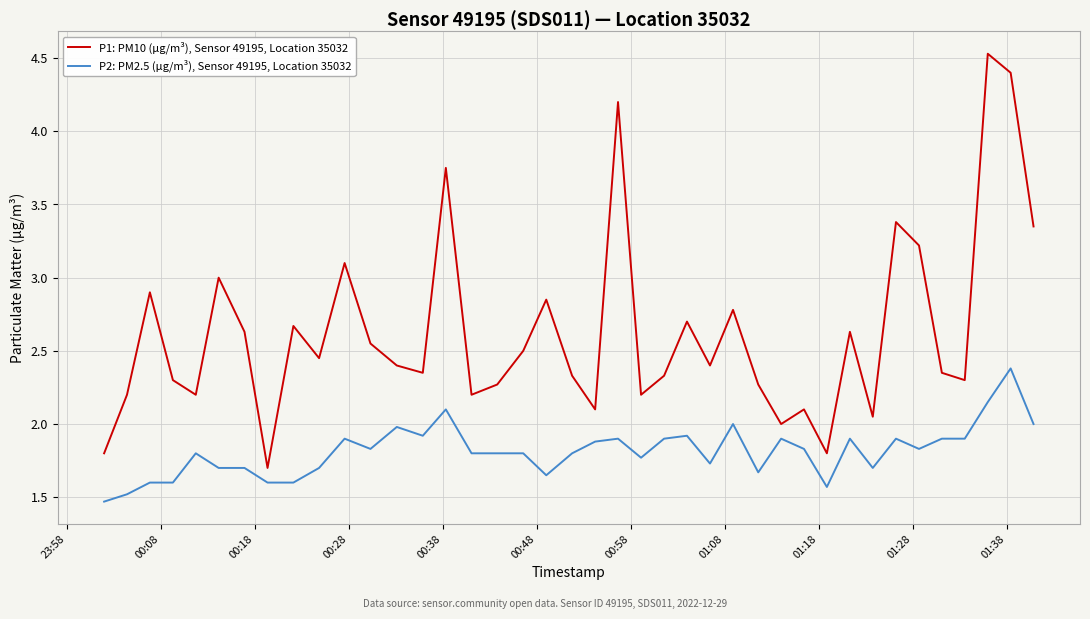

What is the difference between the maximum and second lowest values in the P1: PM10 (µg/m³), Sensor 49195, Location 35032 series?

2.7